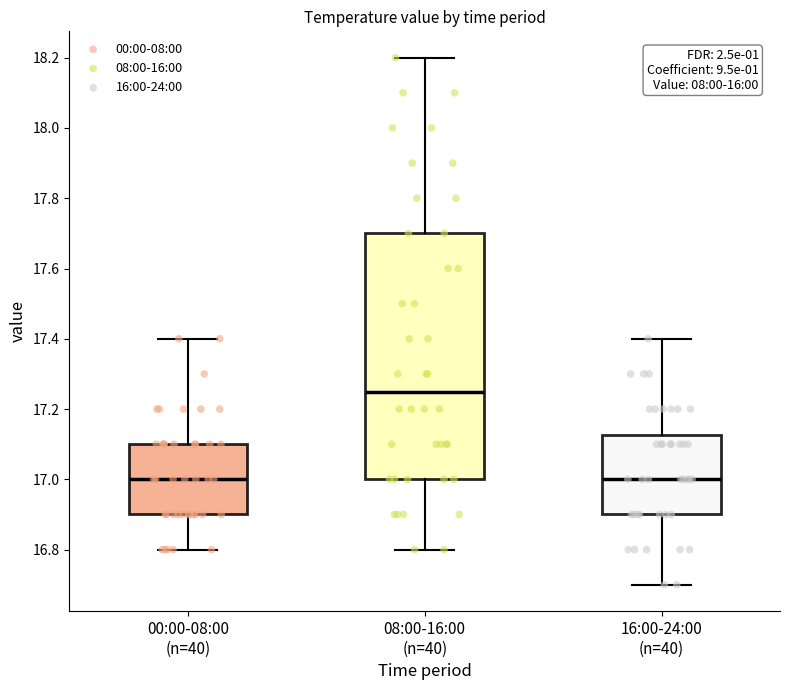

Comparing the boxes themselves (not the whiskers), which one is the tallest?

08:00-16:00 (n=40)